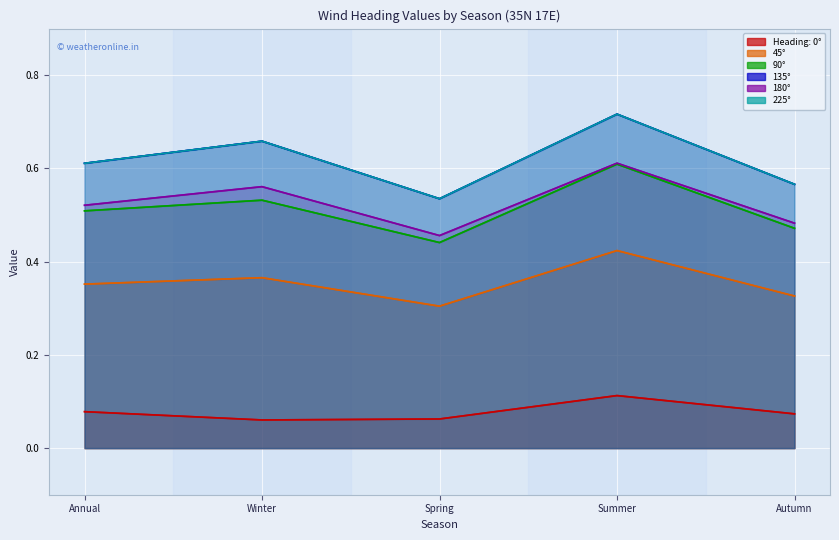

Is it true that 135° equals 0.2 at Winter?

False